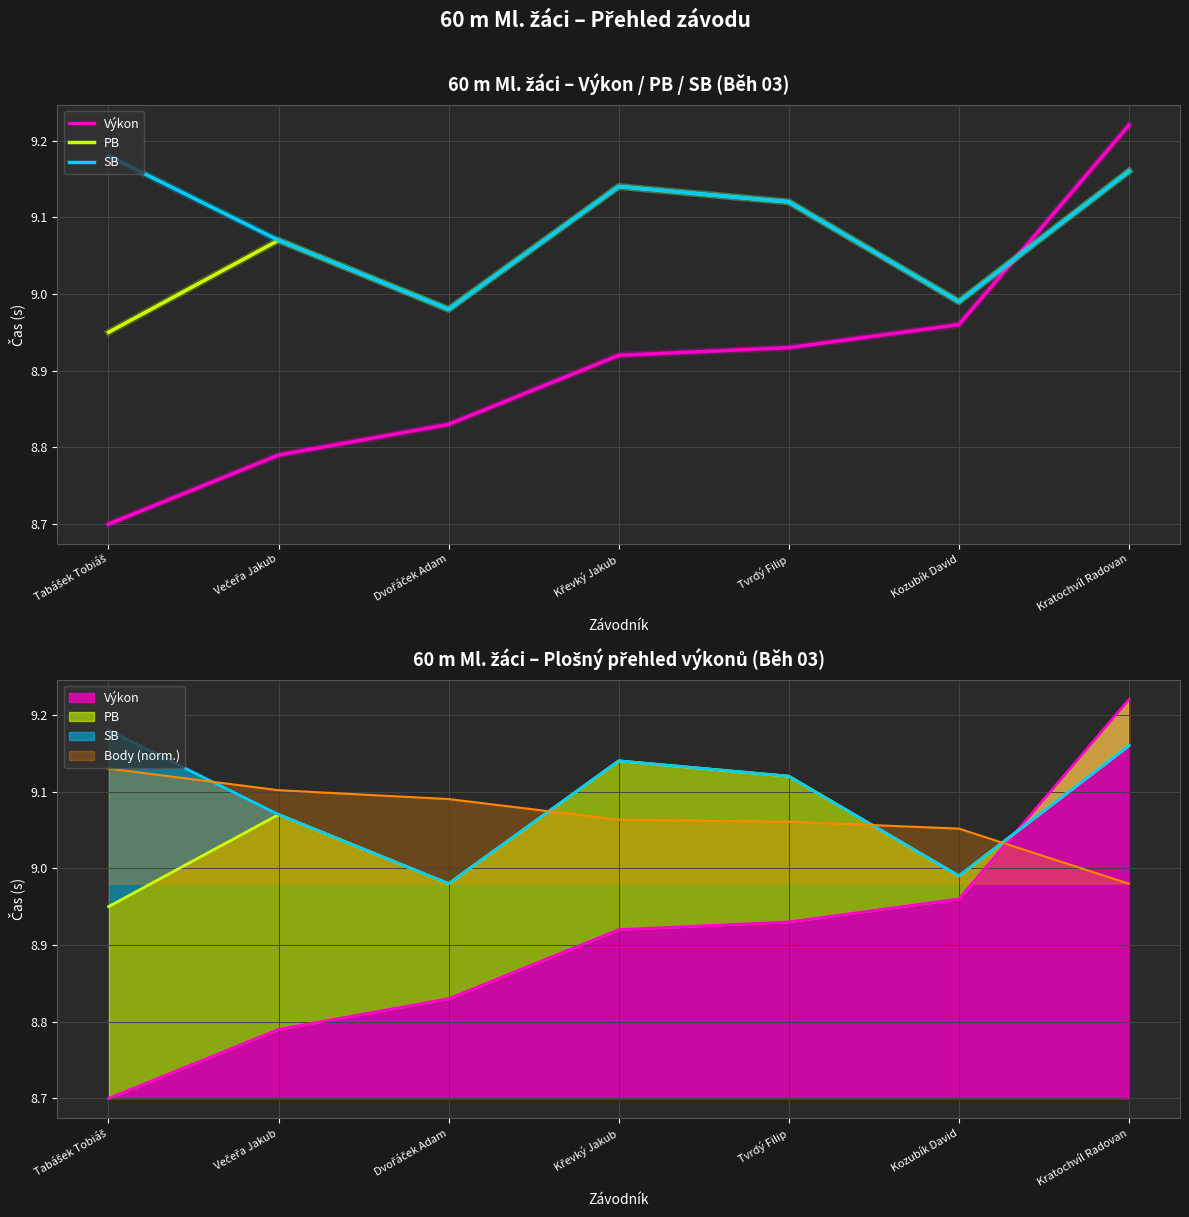

What is the label of the 7th point from the right?

Tabášek Tobiáš